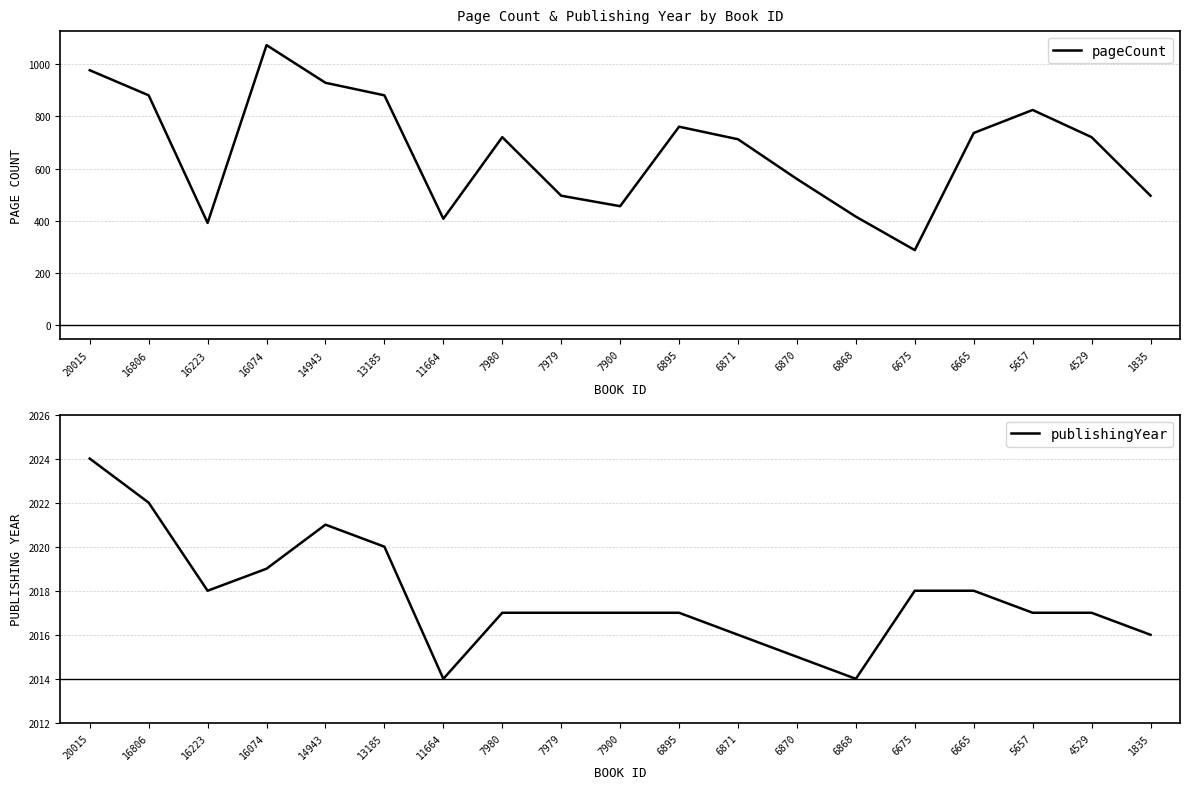

How many series are shown in this chart?

2